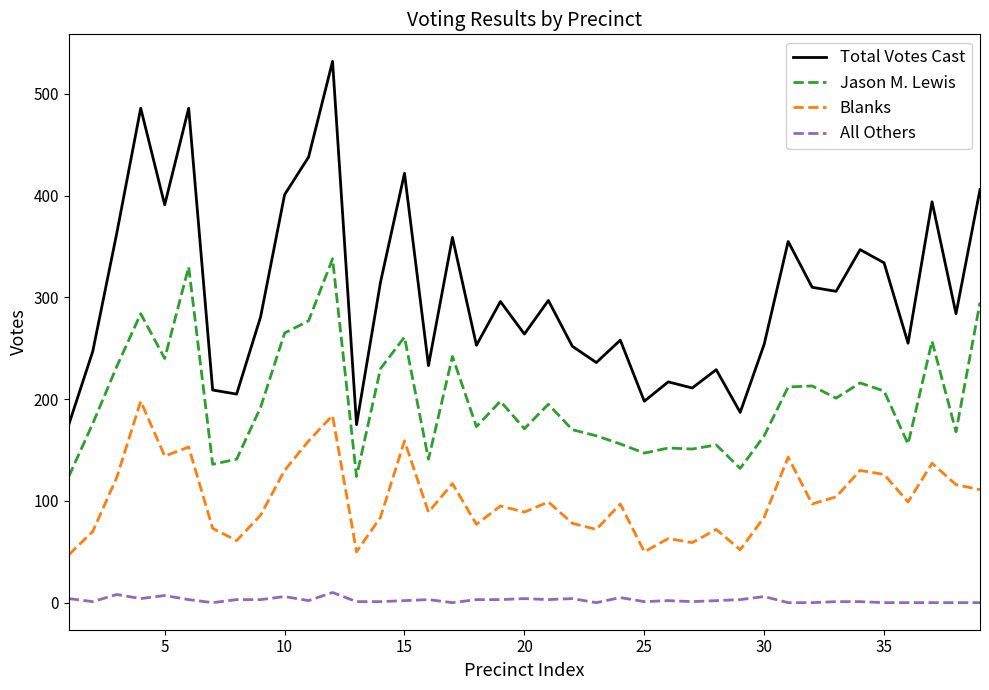

What is the difference between the maximum and minimum values in the Blanks series?

151